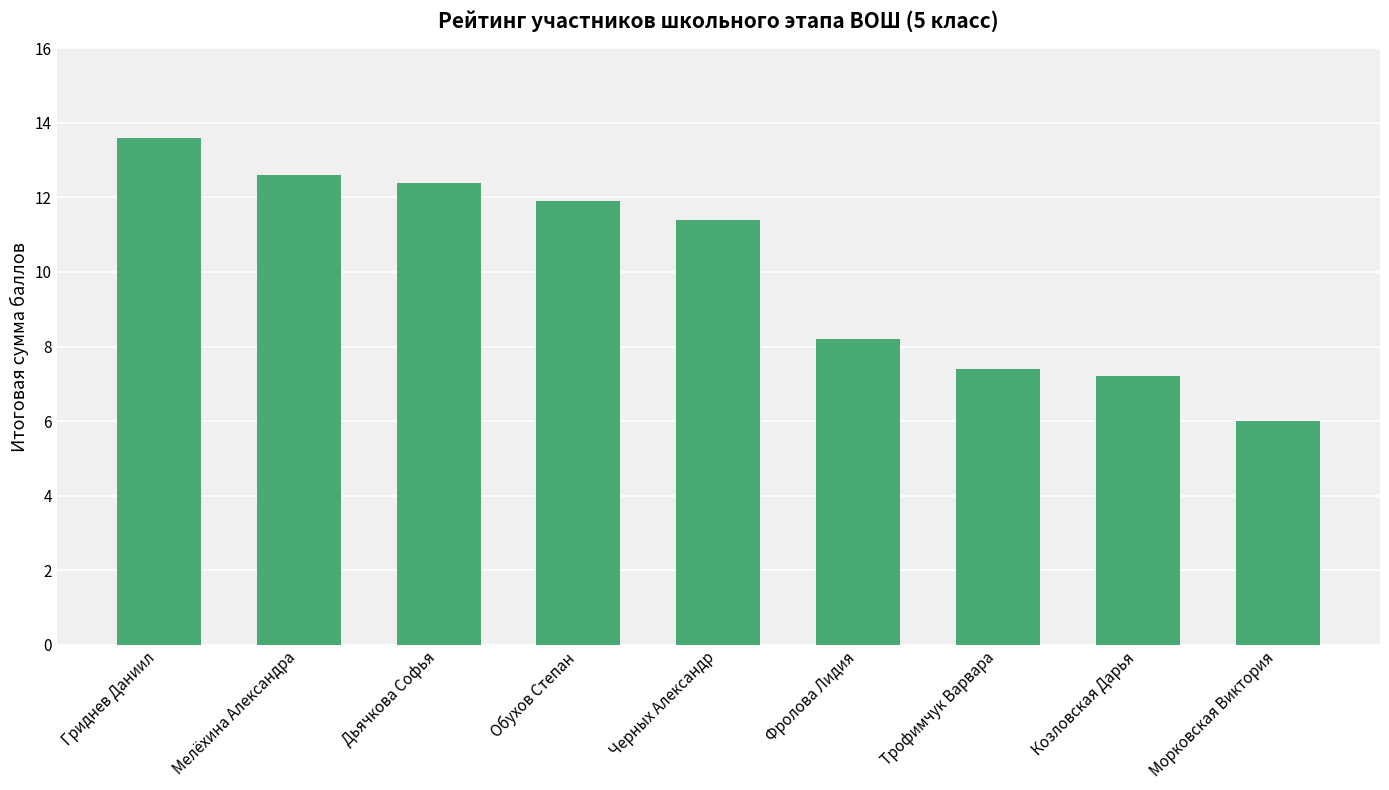

What is the label of the 6th bar from the left?

Фролова Лидия